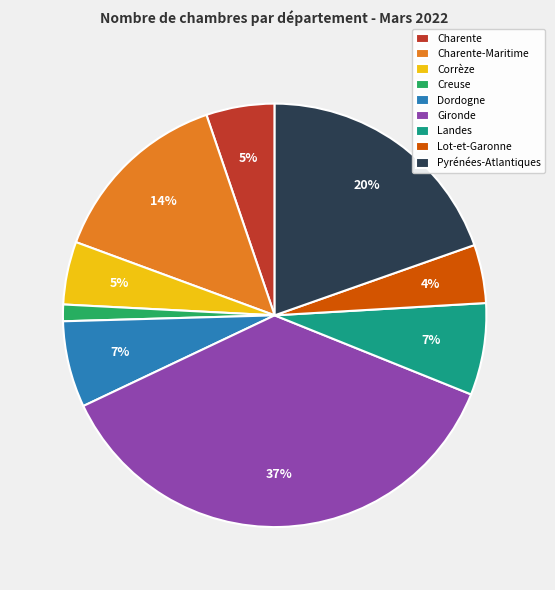

Count the number of slices in the pie.

9